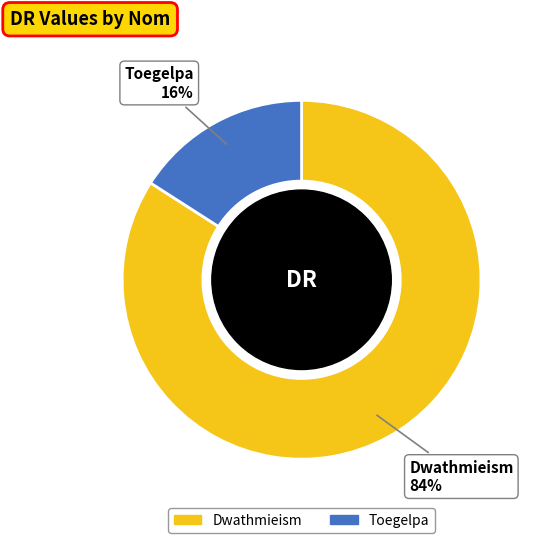

Which category has the smallest portion of the pie?

Toegelpa